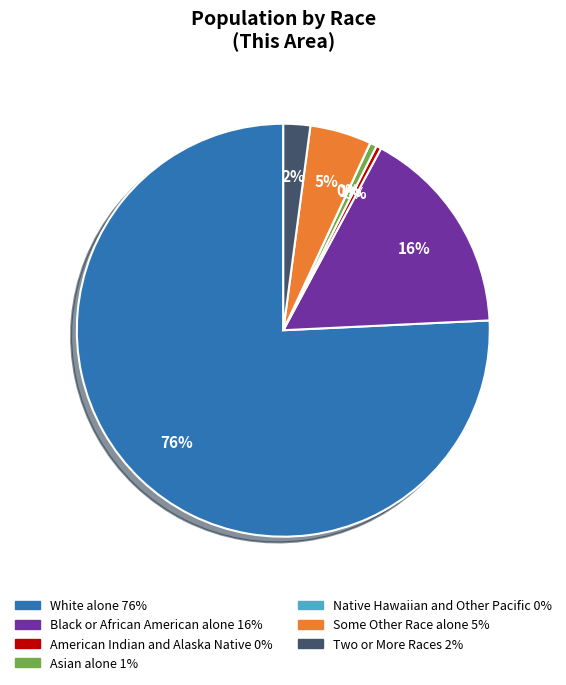

To the nearest percent, what is the combined percentage of Some Other Race alone and White alone?

81%